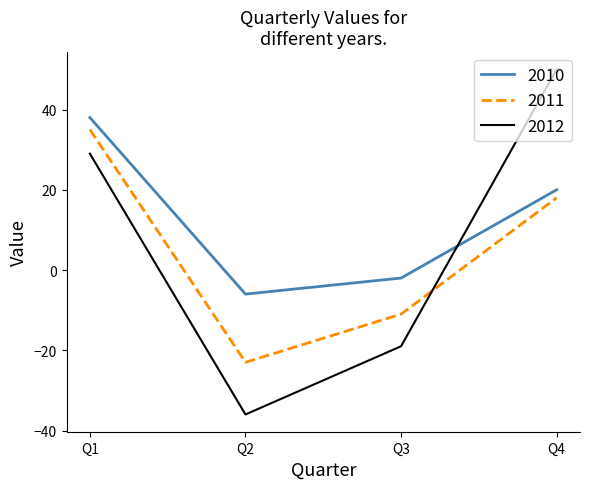

What are all the series names shown in the legend?

2010, 2011, 2012